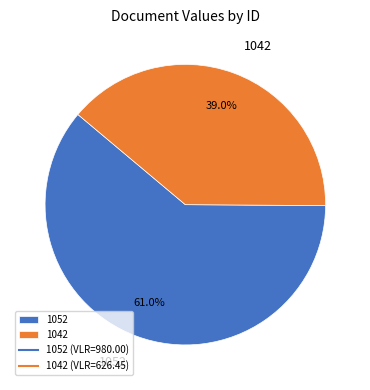

True or false: 1042 accounts for 39% of the total.

True